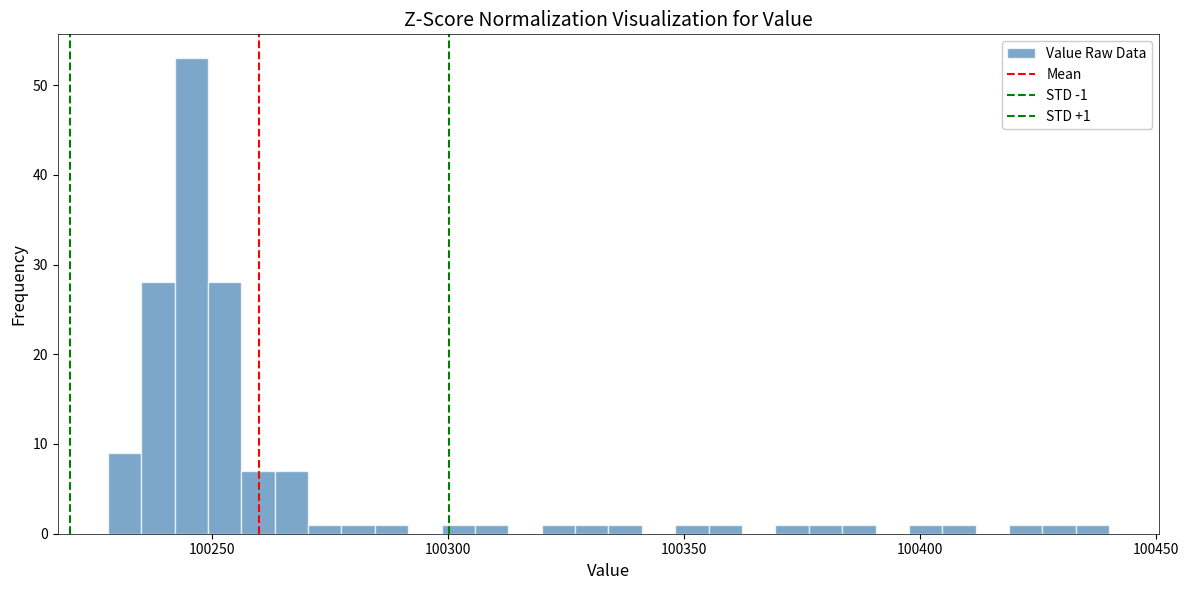

Around what value on the x-axis is the tallest bar? Give the approximate position of its centre, as read against the axis.

100245